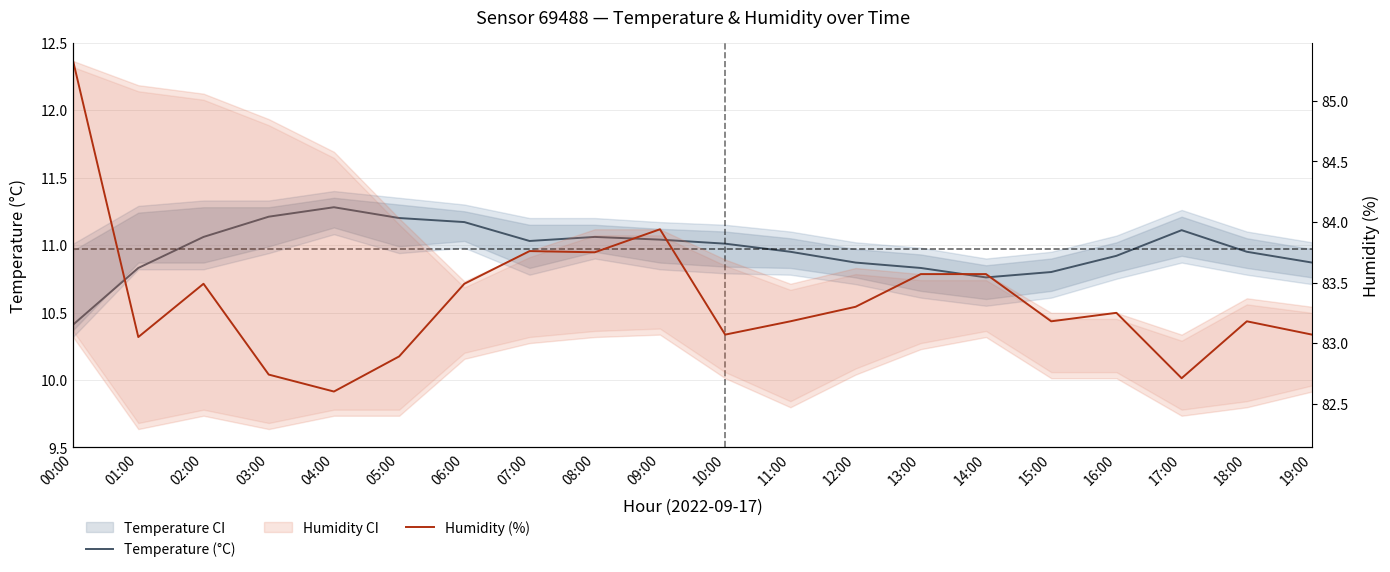

True or false: Temperature (°C) has more than 1 interior local peaks.

True